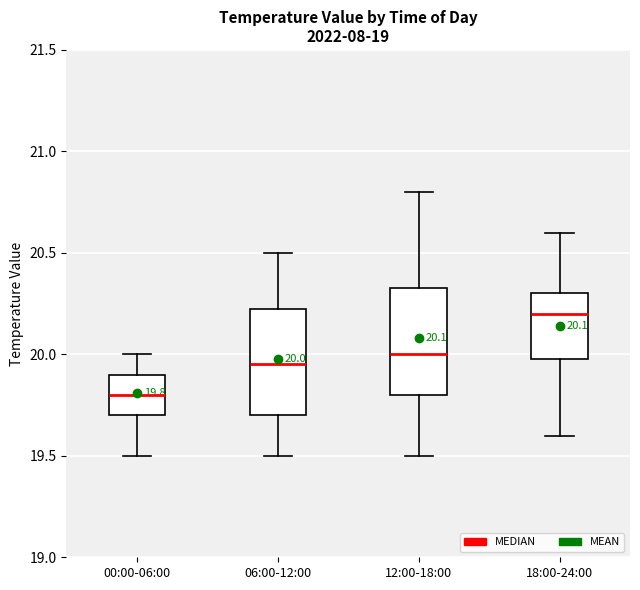

Which box's median line is the lowest?

00:00-06:00